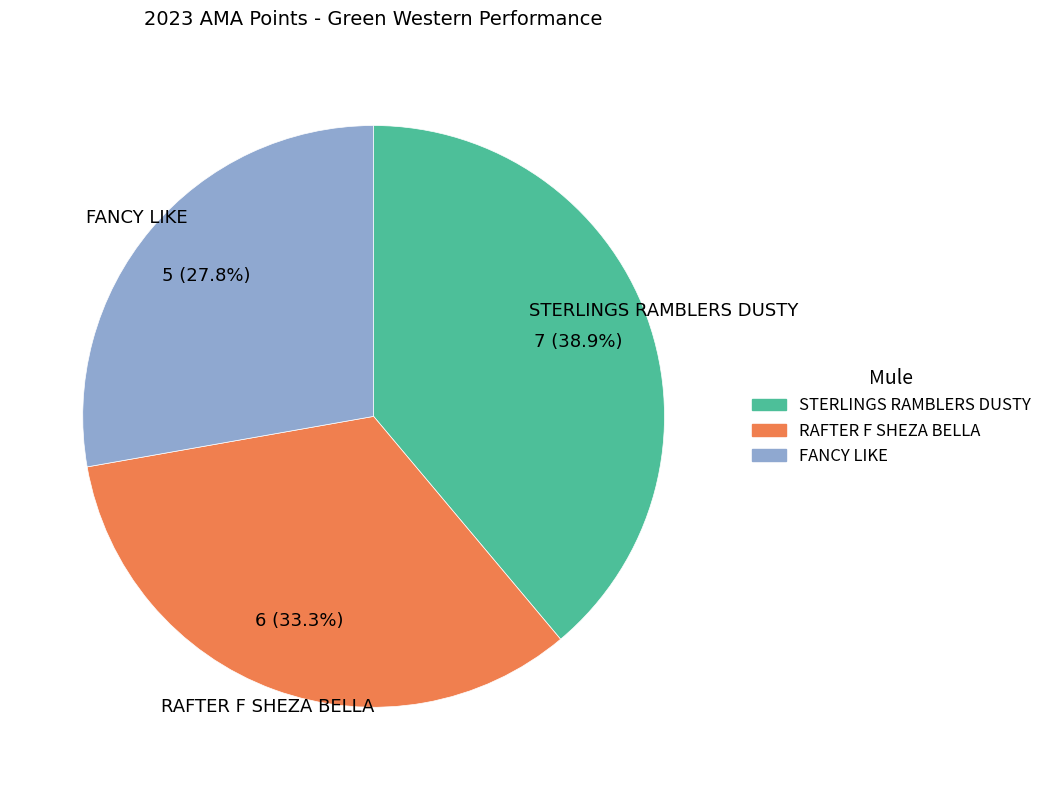

True or false: FANCY LIKE accounts for 34% of the total.

False